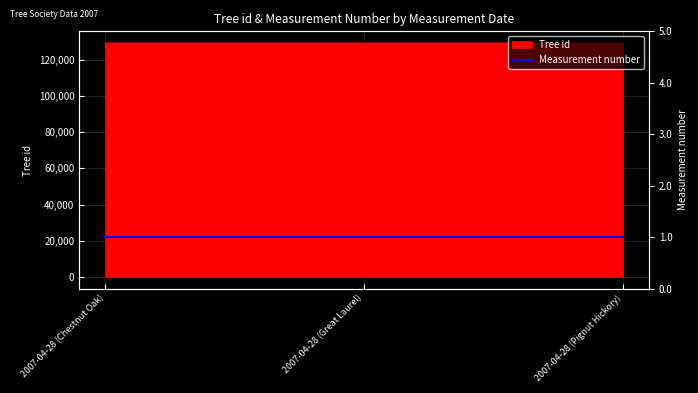

List the labels in order of value, smallest first.

2007-04-28 (Chestnut Oak), 2007-04-28 (Great Laurel), 2007-04-28 (Pignut Hickory)